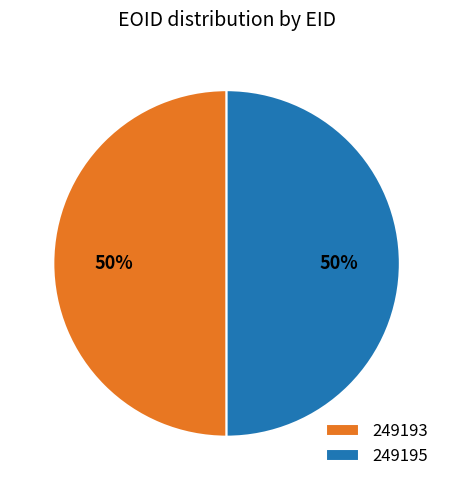

What is the ratio of the value at 249193 to the value at 249195?

1.0